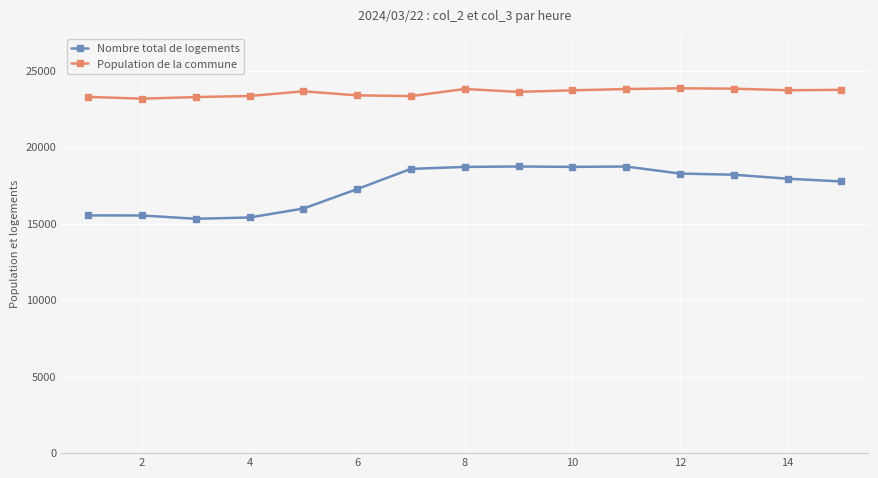

Which series has the widest spread of values?

Nombre total de logements